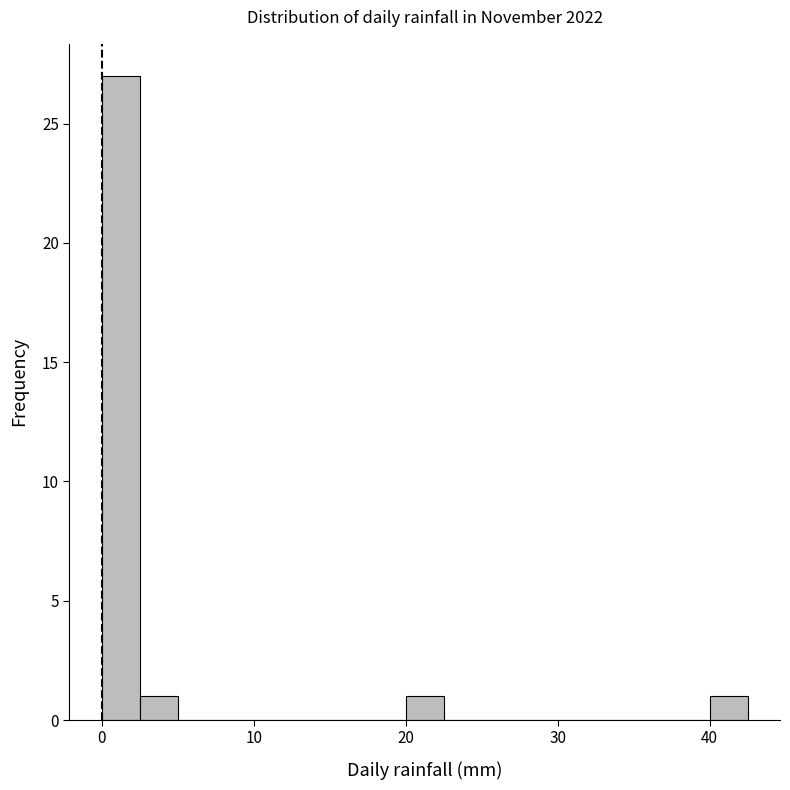

Read against the x-axis, roughly where is the centre of the tallest bar?

1